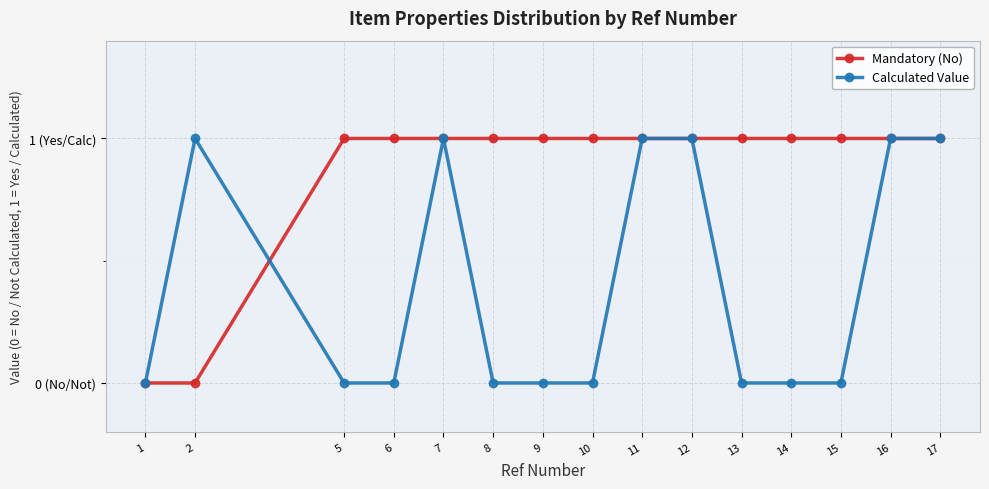

What are all the series names shown in the legend?

Mandatory (No), Calculated Value